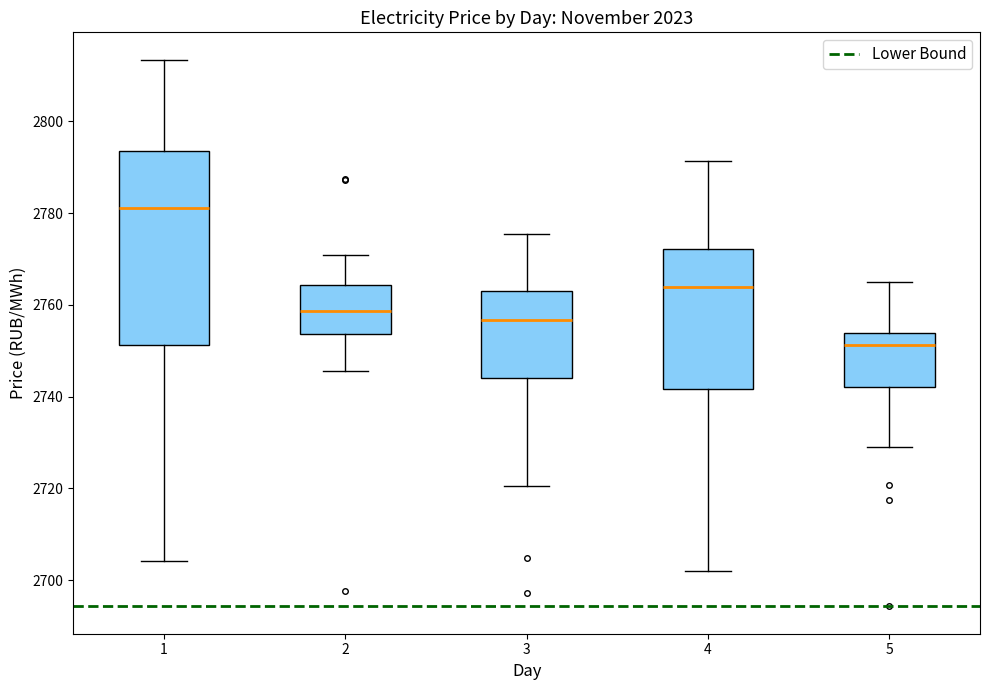

Where is the upper edge of the box at x = 2 on the y-axis? The values are not printed on the chart, so give them approximately, as read against the axis.

2764